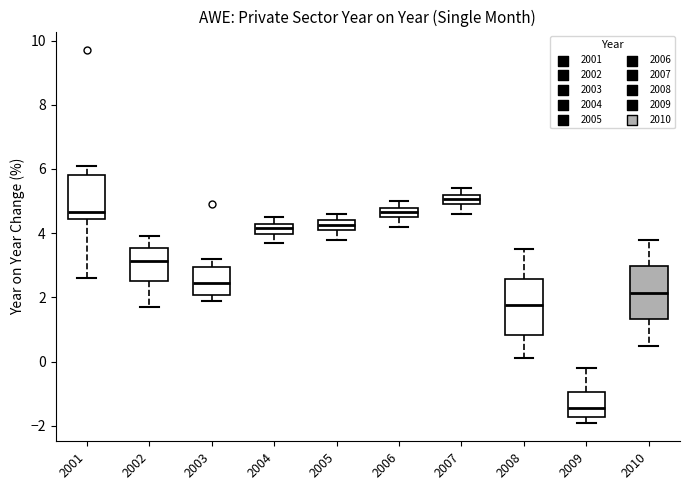

Where does the lower whisker of the box at x = 2008 end on the y-axis? The values are not printed on the chart, so give them approximately, as read against the axis.

0.2